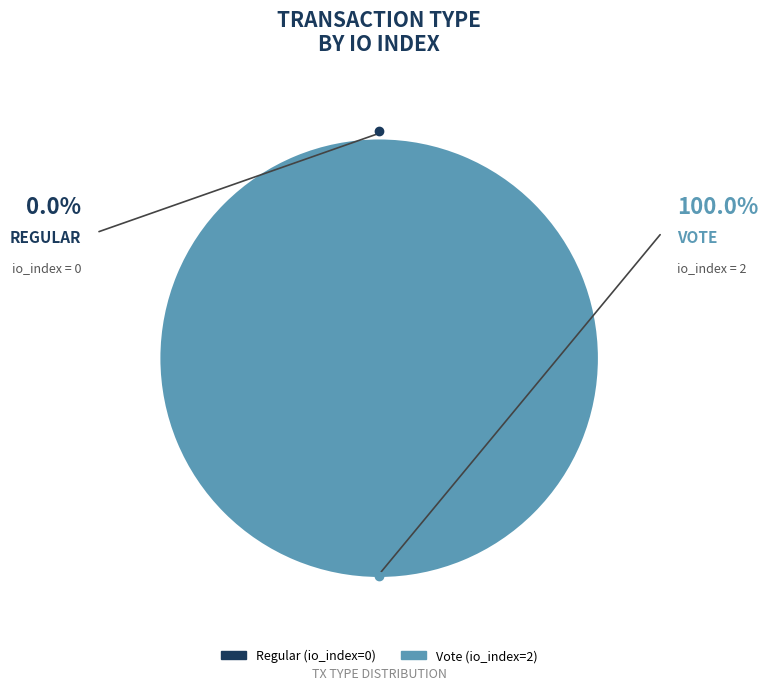

To the nearest percent, what is the combined percentage of Regular (io_index=0) and Vote (io_index=2)?

100%